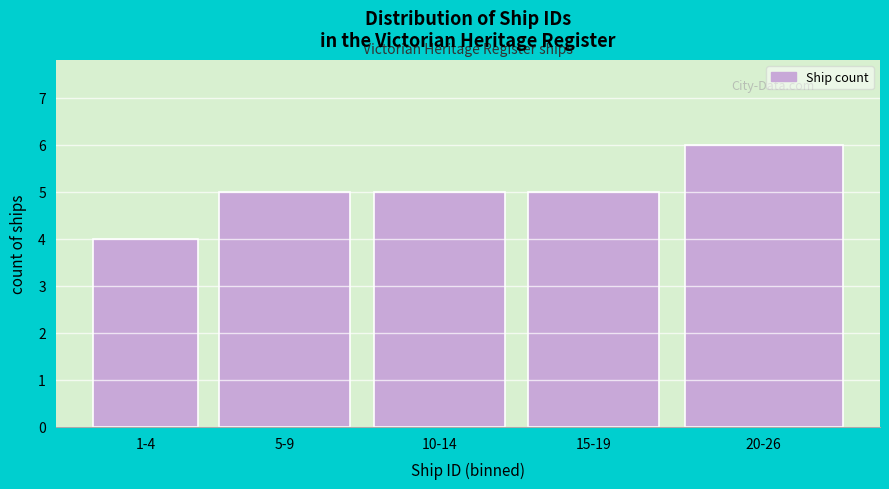

Reading left to right, list all the values displayed in this chart.

1-4=4	5-9=5	10-14=5	15-19=5	20-26=6